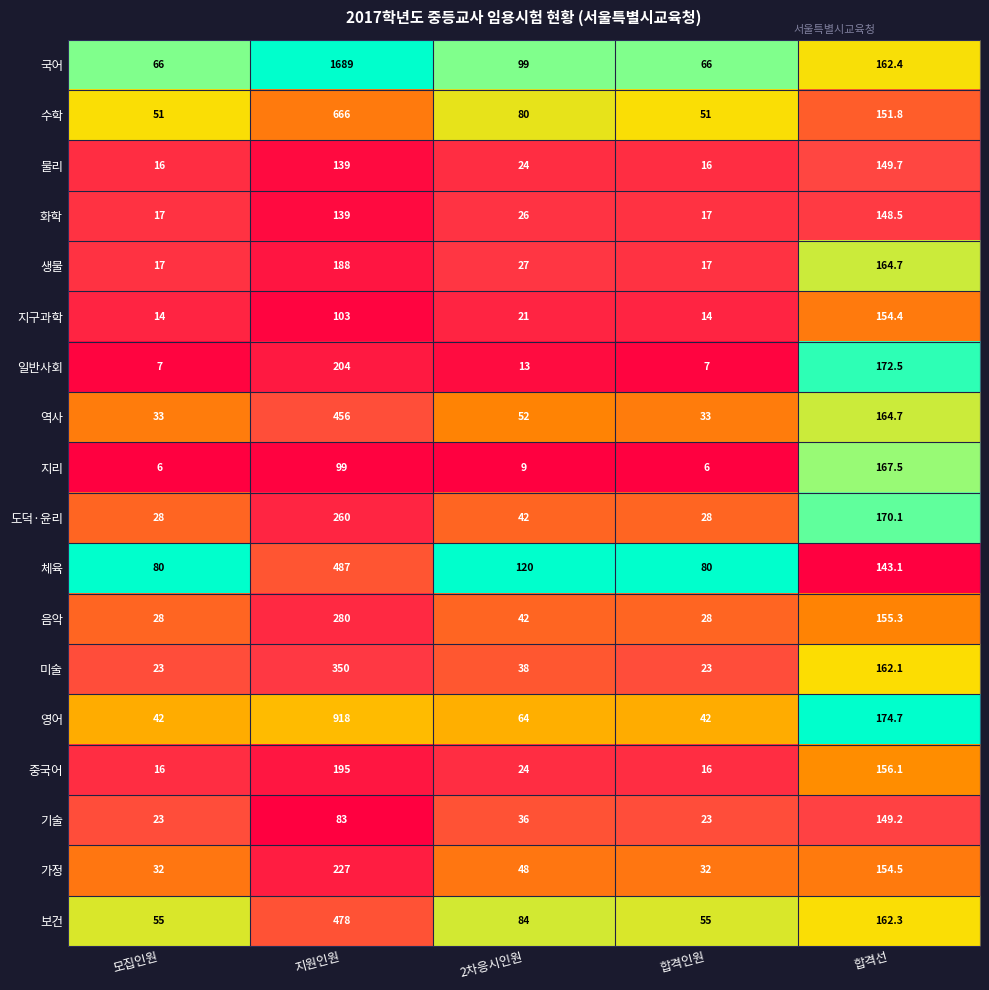

Between 지원인원 and 2차응시인원, which series saw the biggest shift?

국어